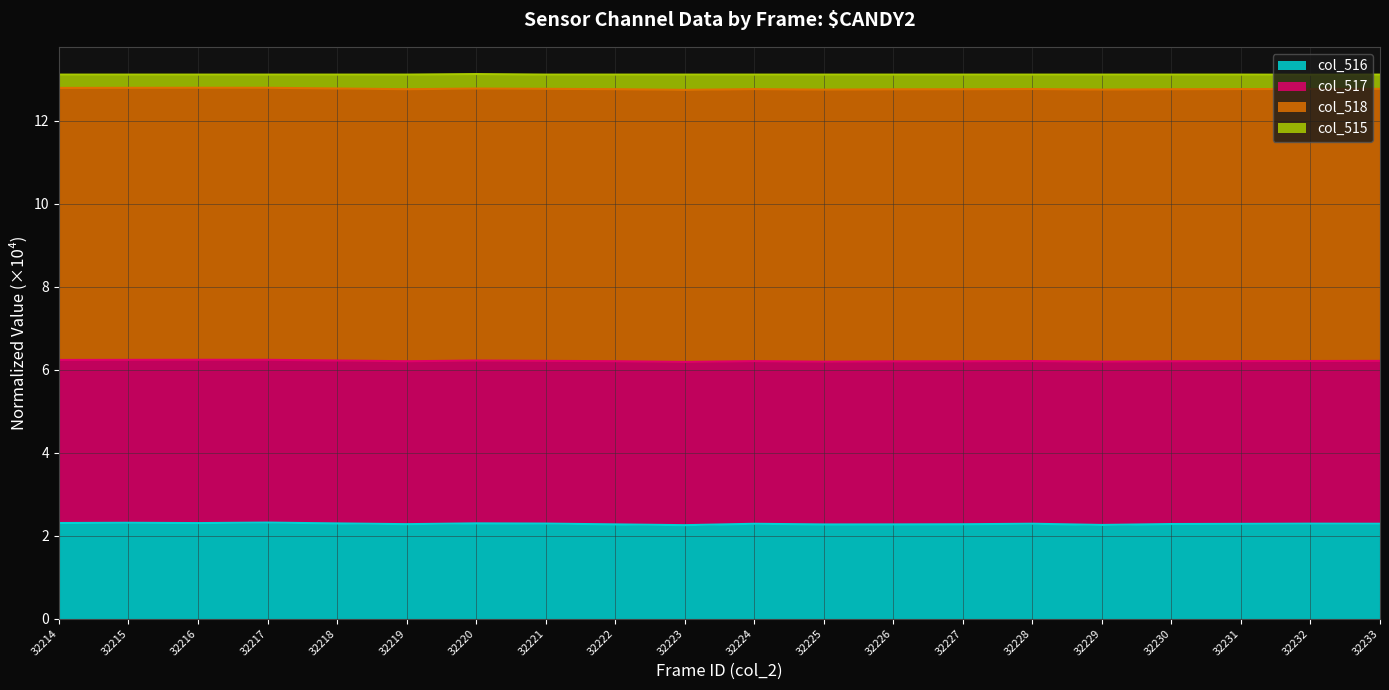

Is it true that col_516 equals 3.9 at 32229?

False